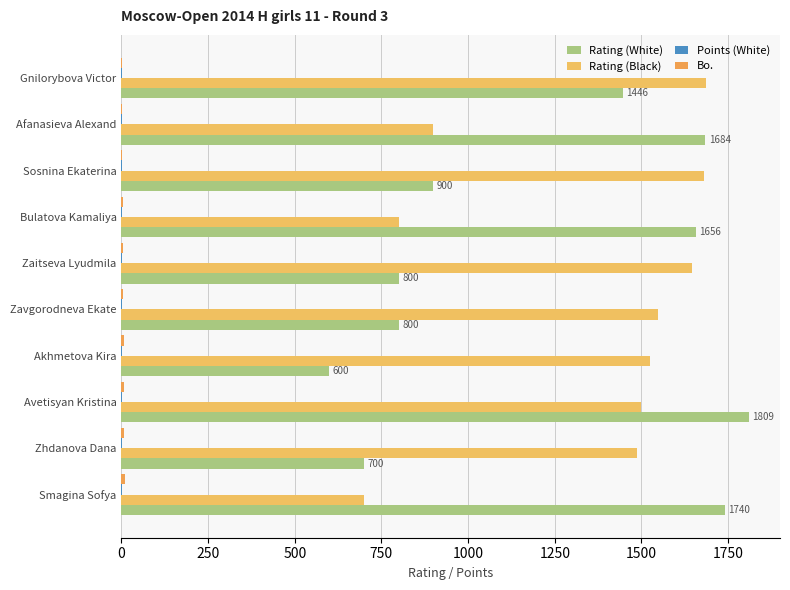

What position from the right is Sosnina Ekaterina?

8